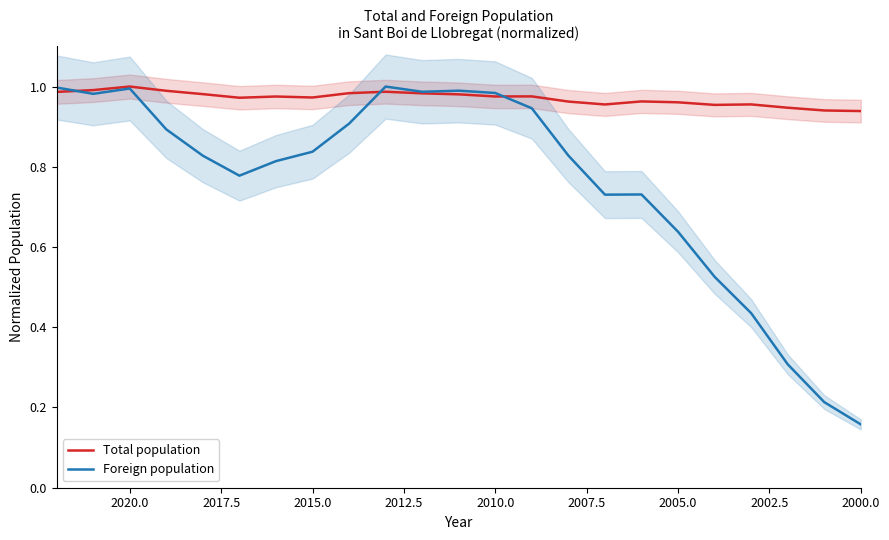

Does the chart display data point markers on the line(s)?

No